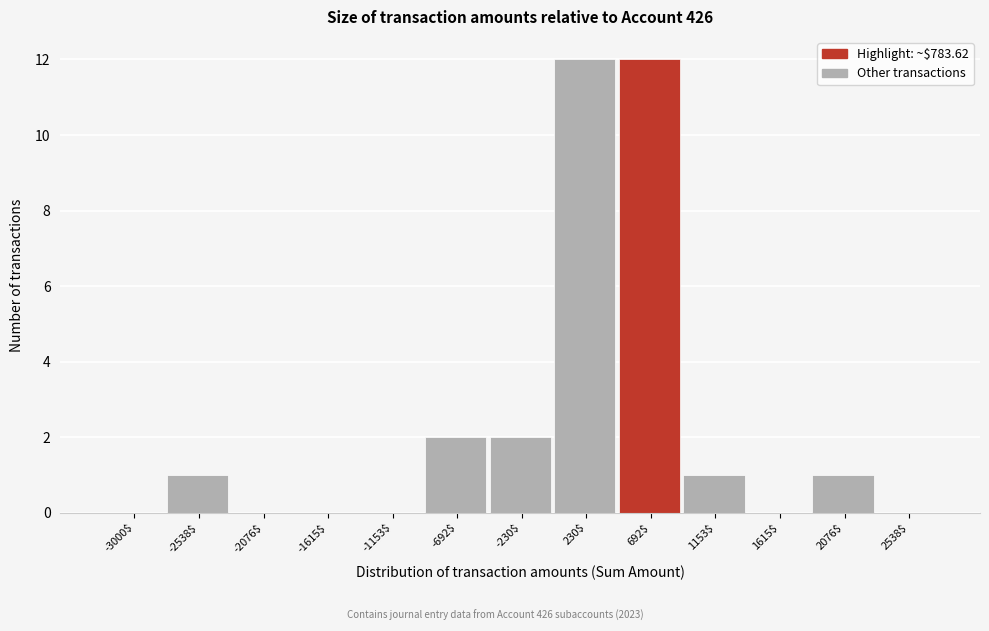

Is it true that the value at -1153$ is 0?

True